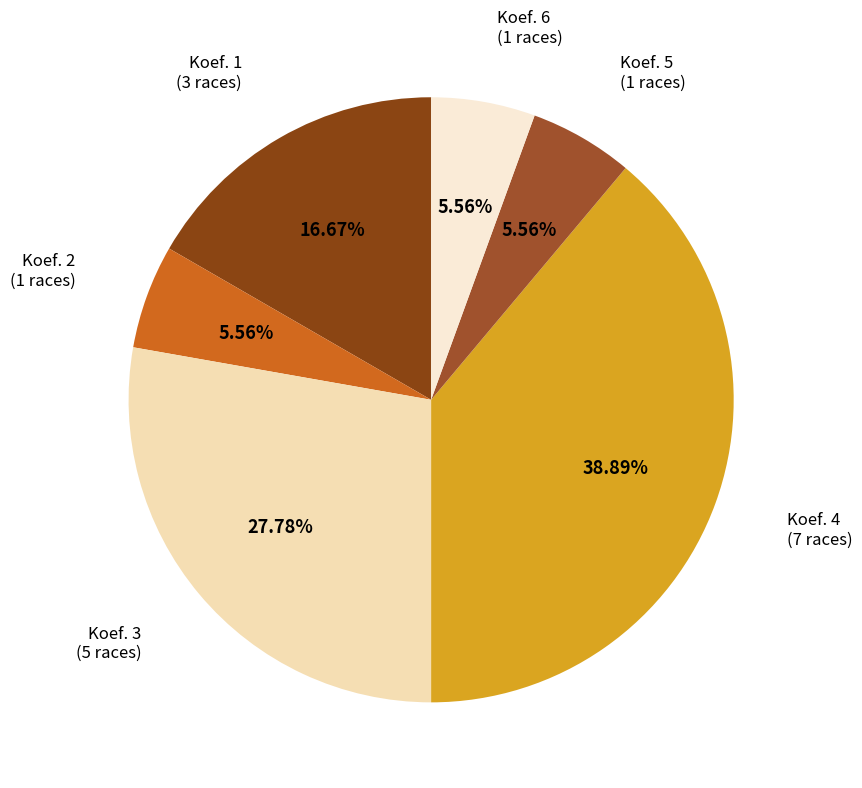

Which category has the biggest portion of the pie?

4